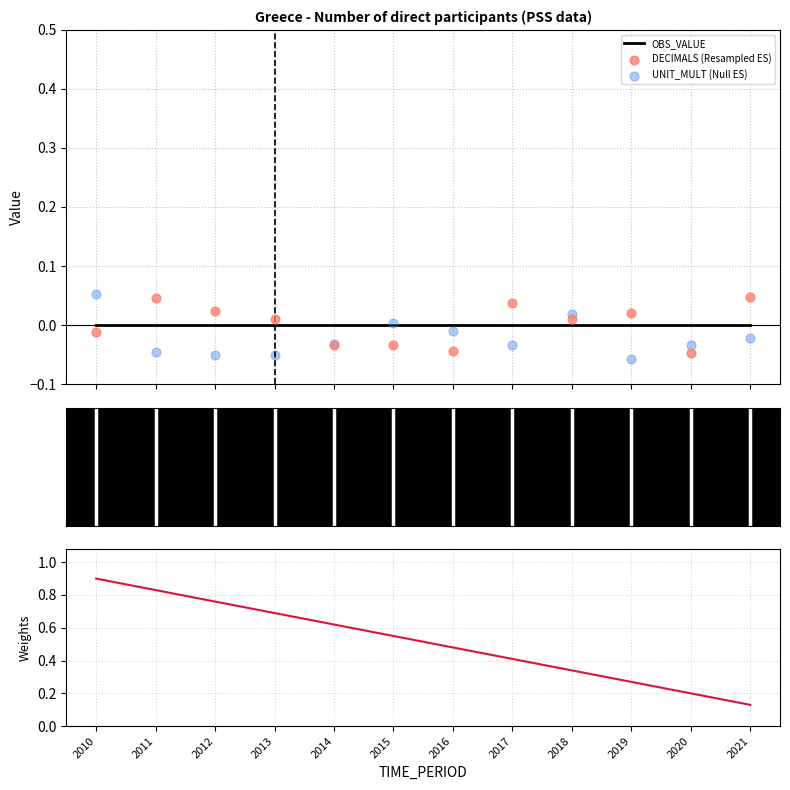

At how many categories does at least one series exceed 0?

12